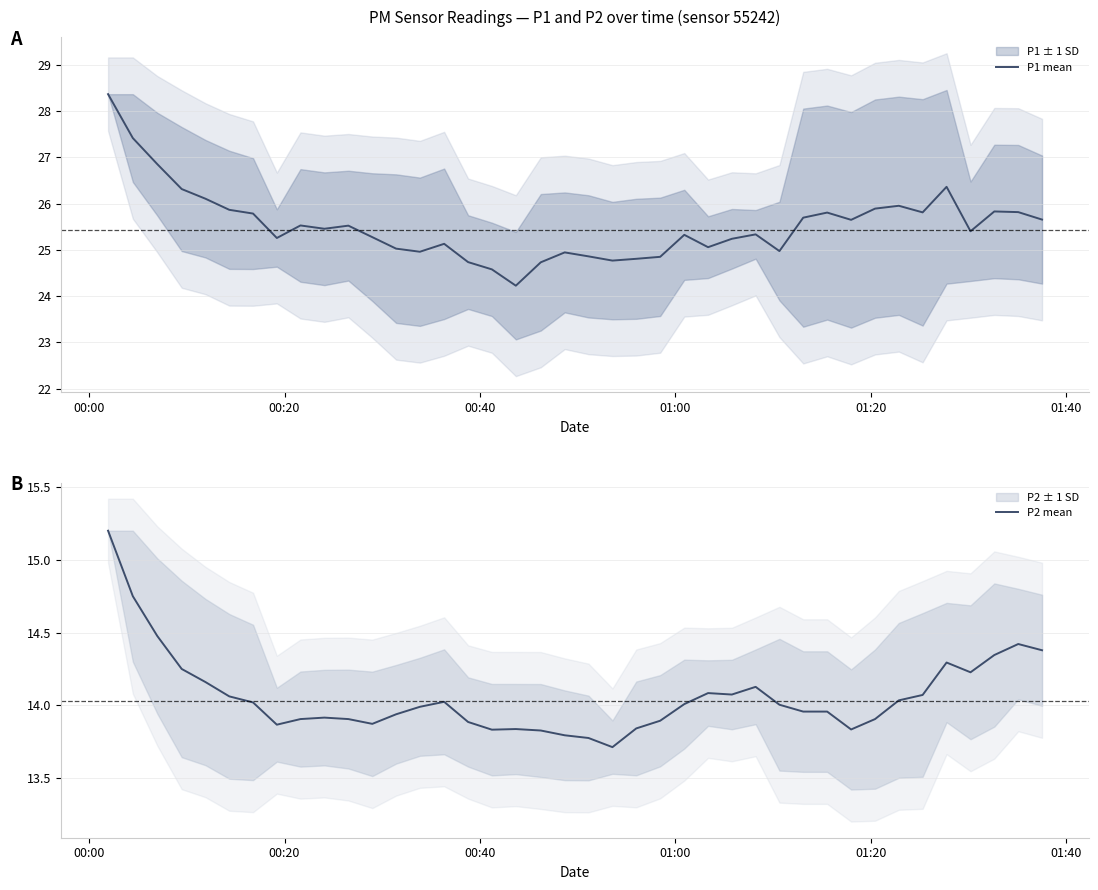

What is the maximum value for P1 mean?

28.4